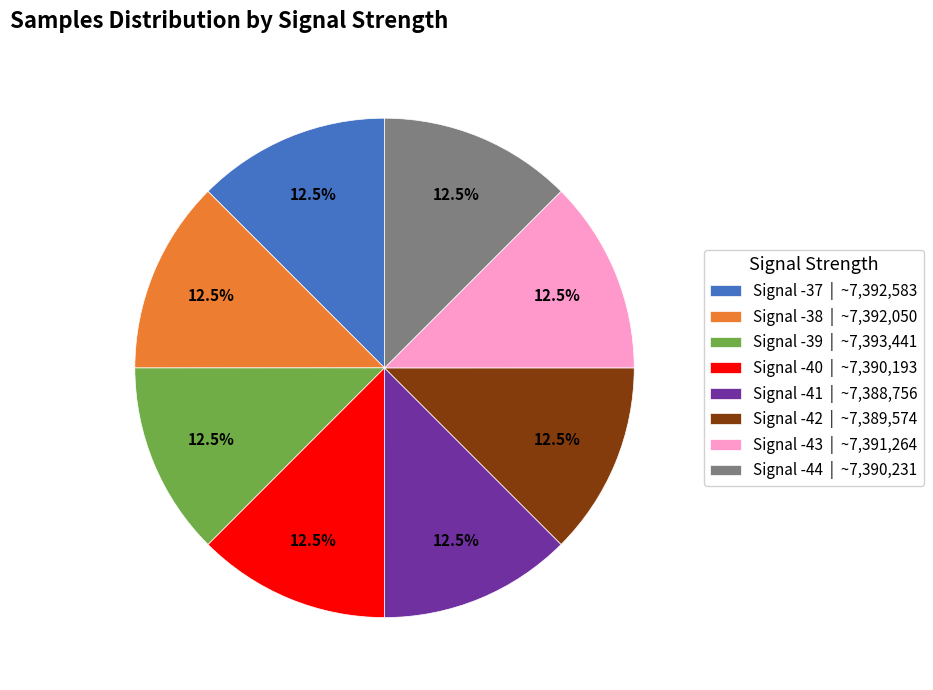

What is the ratio of the value at Signal -41 | ~7,388,756 to the value at Signal -39 | ~7,393,441?

1.0